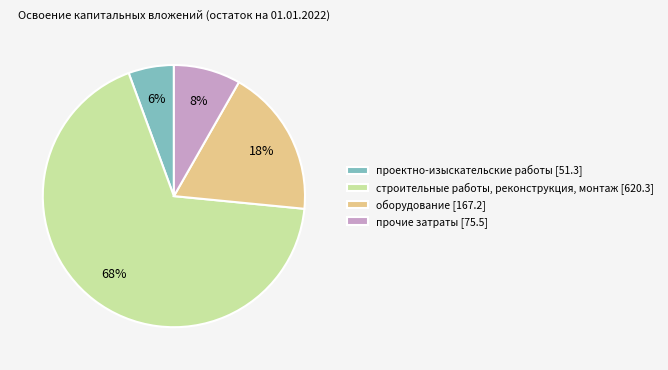

Which slice is the largest?

строительные работы, реконструкция, монтаж